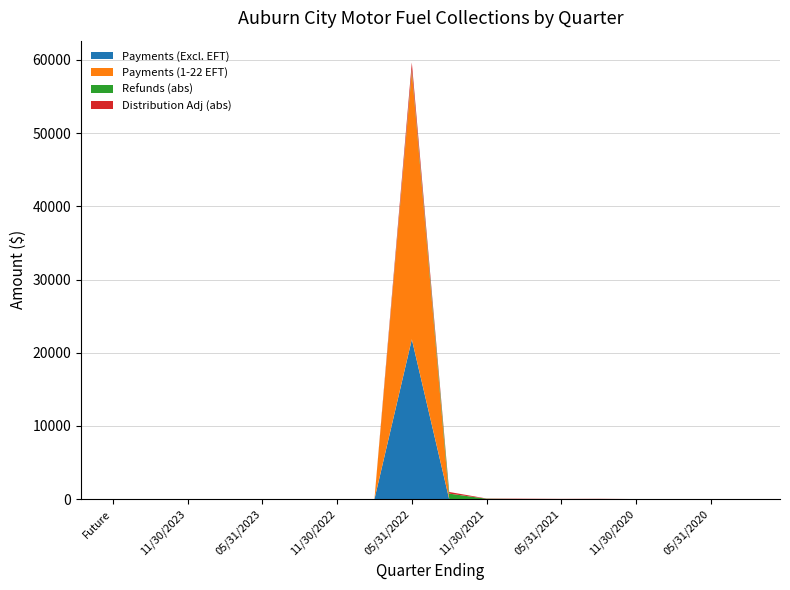

At which category is the sum across all series the highest?

05/31/2022